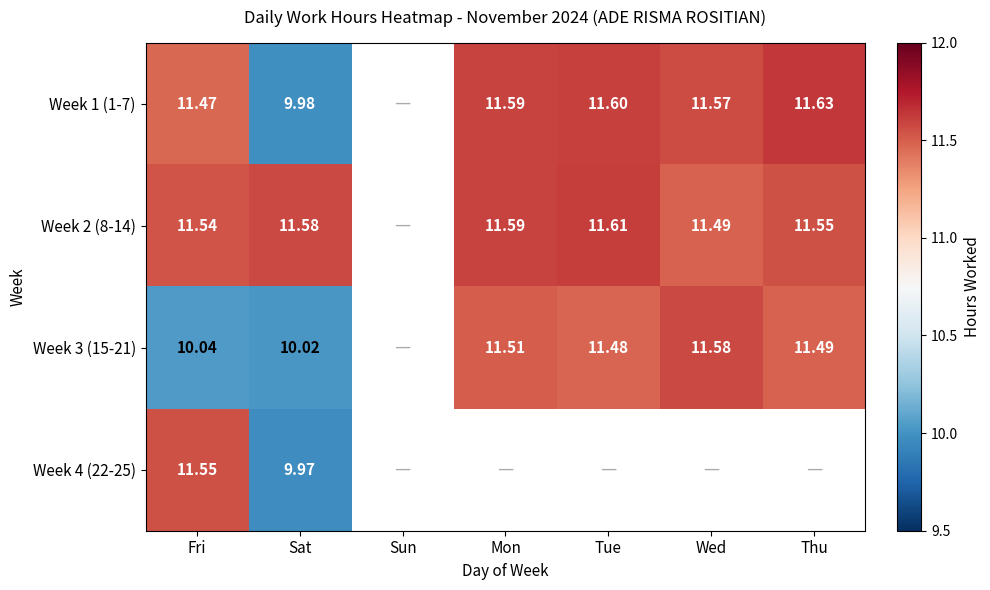

Which label corresponds to the smallest value in the chart?

Sat